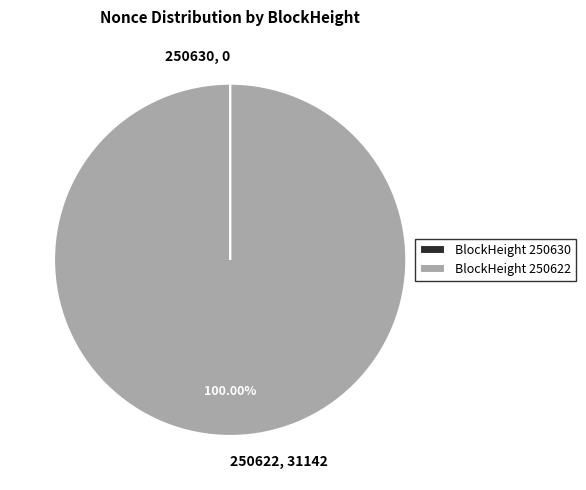

Is there any slice that represents more than half of the pie?

Yes